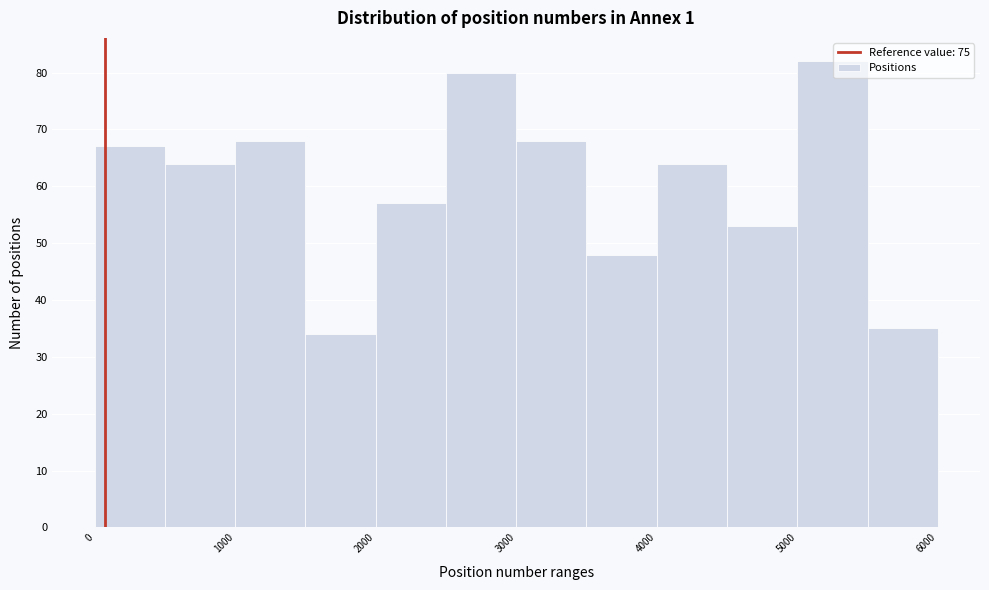

Reading left to right, list every bar in this chart as the range it spans on the x-axis followed by its height. The values are not printed on the chart, so give them approximately, as read against the axis.

0 to 500: 67
500 to 1000: 64
1000 to 1500: 68
1500 to 2000: 34
2000 to 2500: 57
2500 to 3000: 80
3000 to 3500: 68
3500 to 4000: 48
4000 to 4500: 64
4500 to 5000: 53
5000 to 5500: 82
5500 to 6000: 35